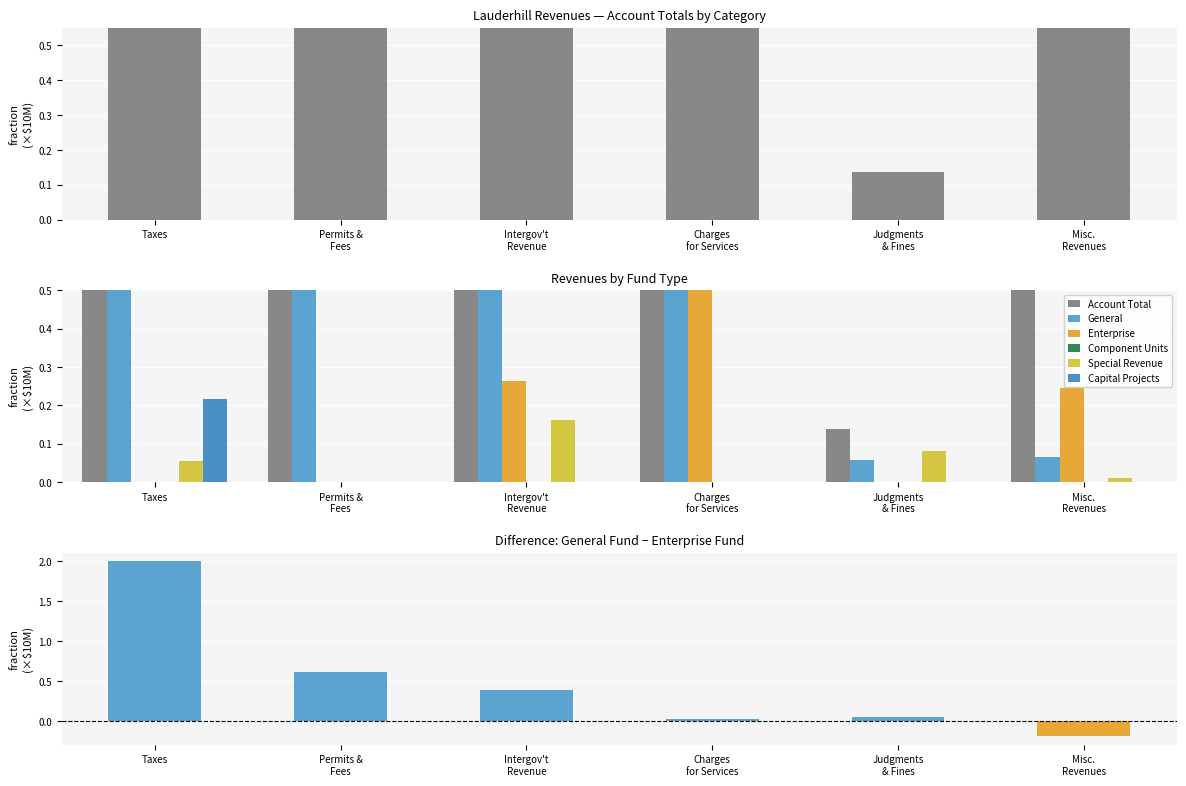

What is the sum of the Account Total values at Misc. Revenues and Permits & Fees?

4.0